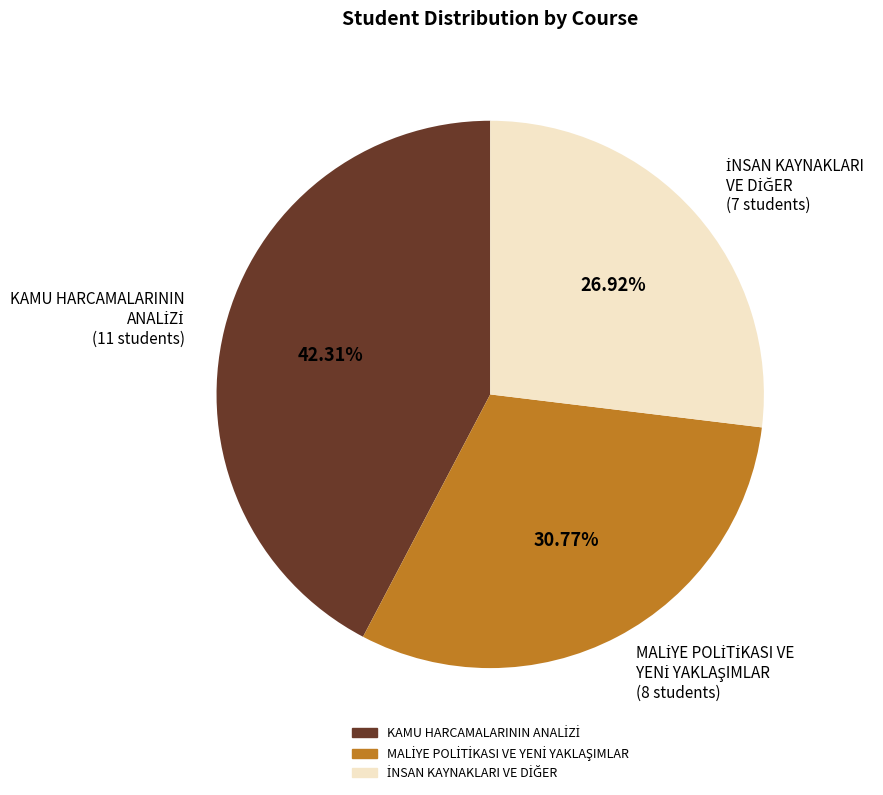

Is there a majority slice in this chart?

No